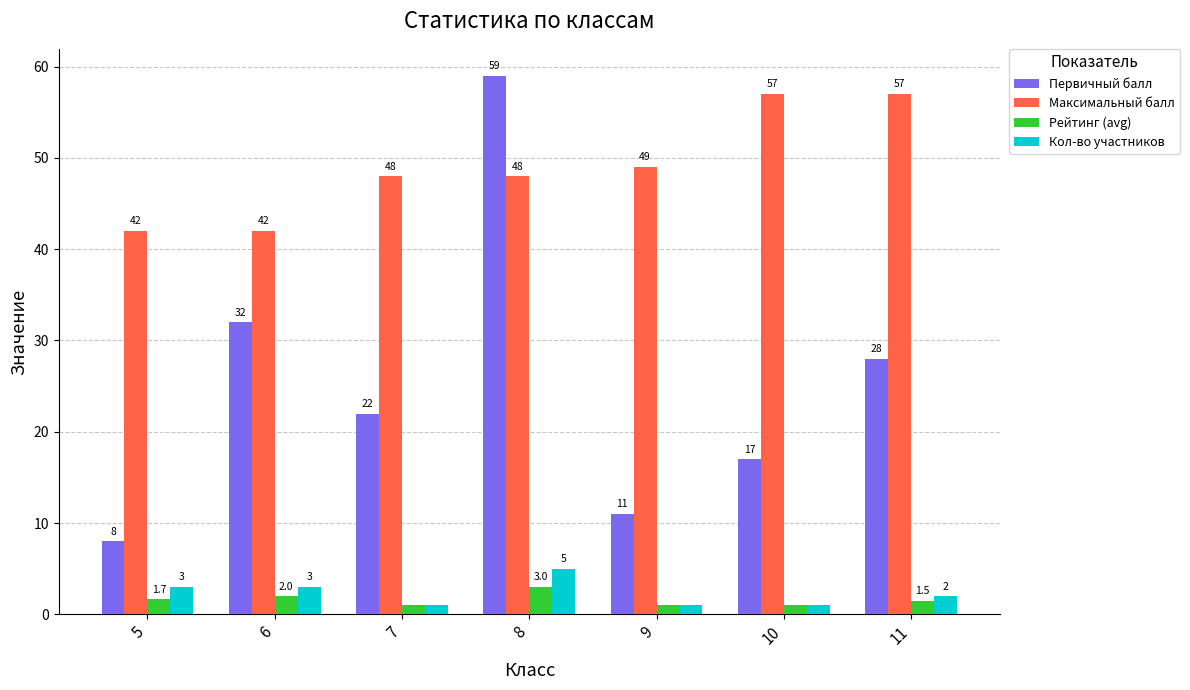

Read the Максимальный балл value at 9.

49.0